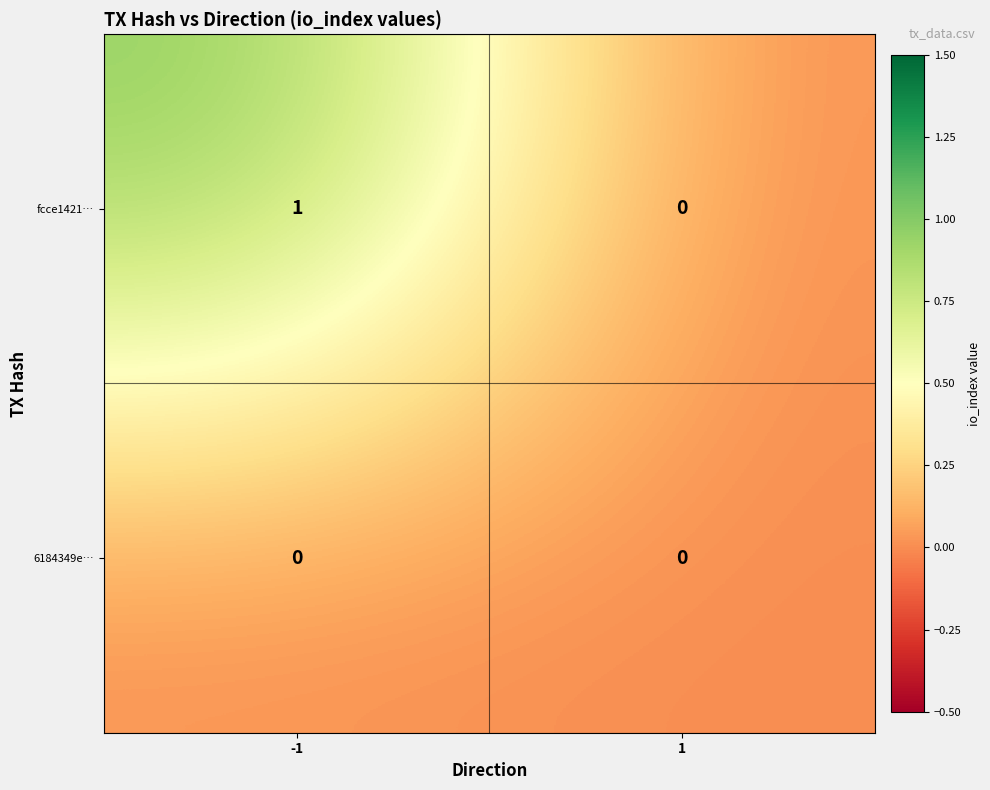

Which series has the largest total across all categories?

fcce1421…